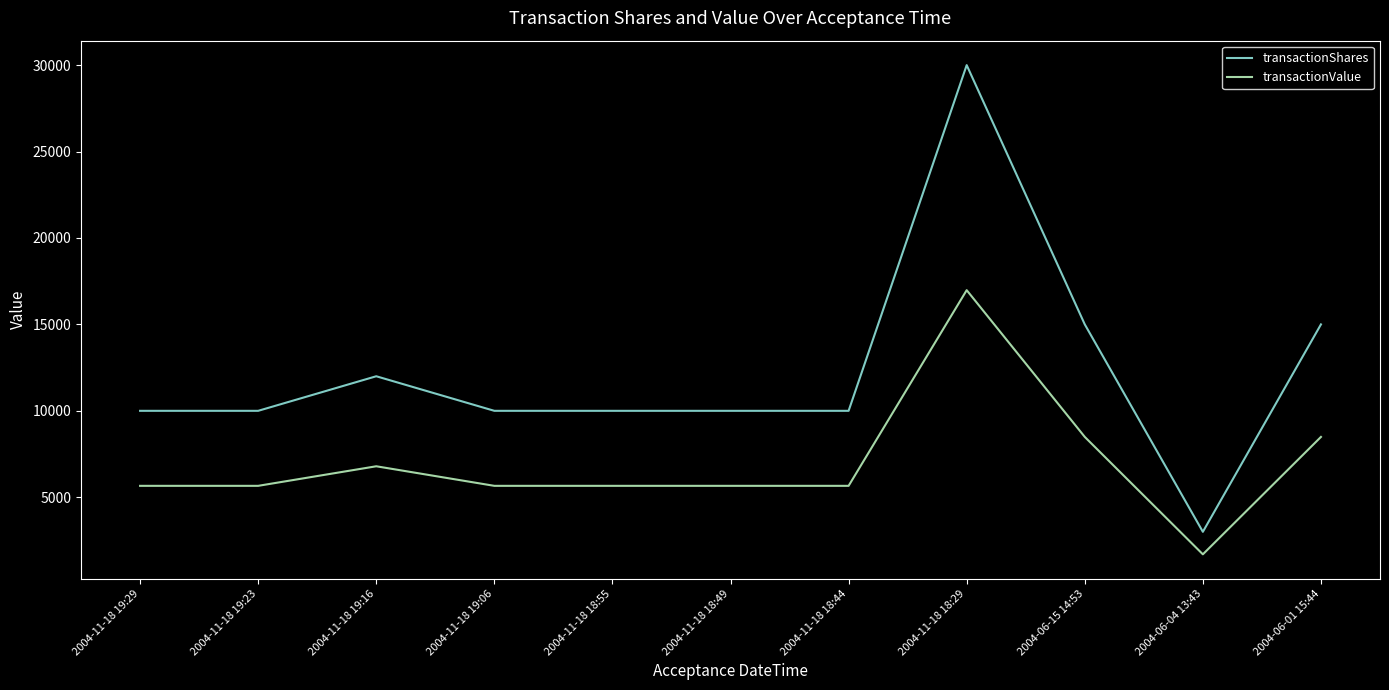

What is the sum of the transactionValue values at 2004-06-01 15:44 and 2004-06-04 13:43?

10188